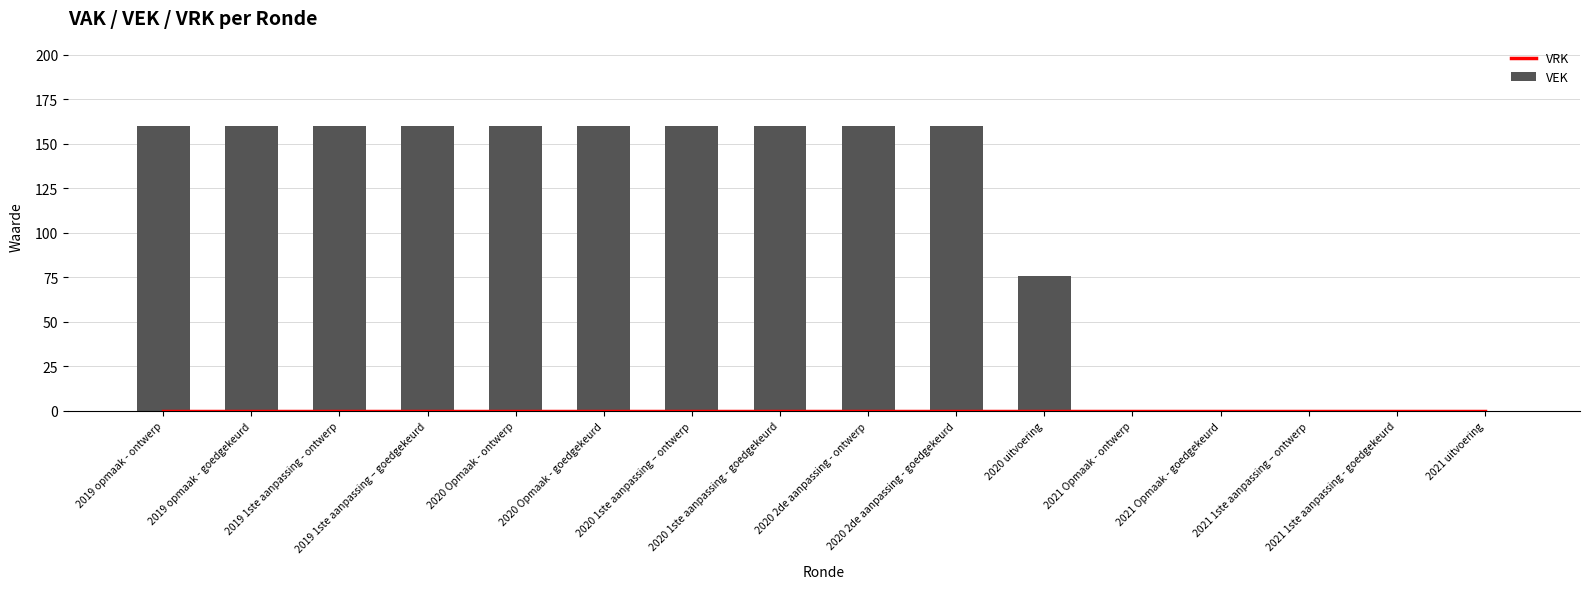

Reading right to left, list all the values displayed in this chart.

VRK: 0	0	0	0	0	0	0	0	0	0	0	0	0	0	0	0
VEK: 0	0	0	0	0	76	160	160	160	160	160	160	160	160	160	160